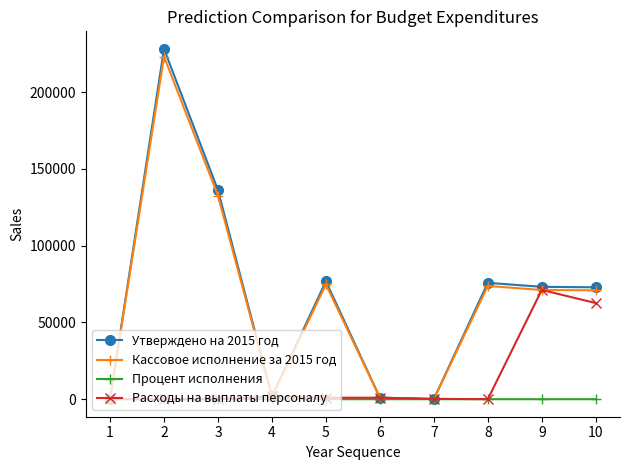

Which series changed the most between 2 and 7?

Утверждено на 2015 год